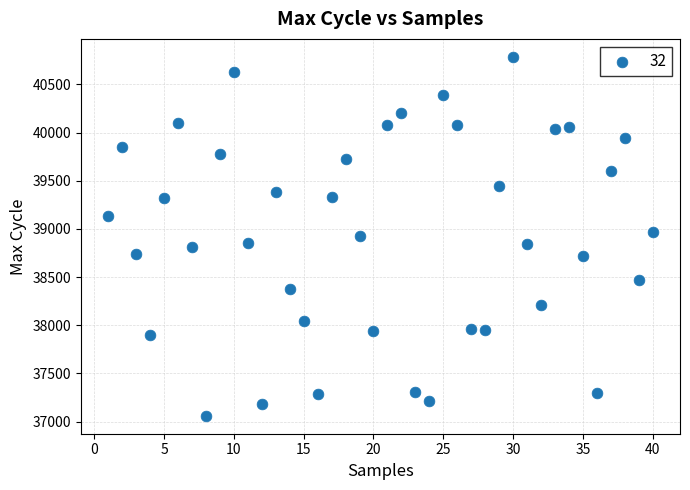

What is the range of Y values (max minus min)?

3726